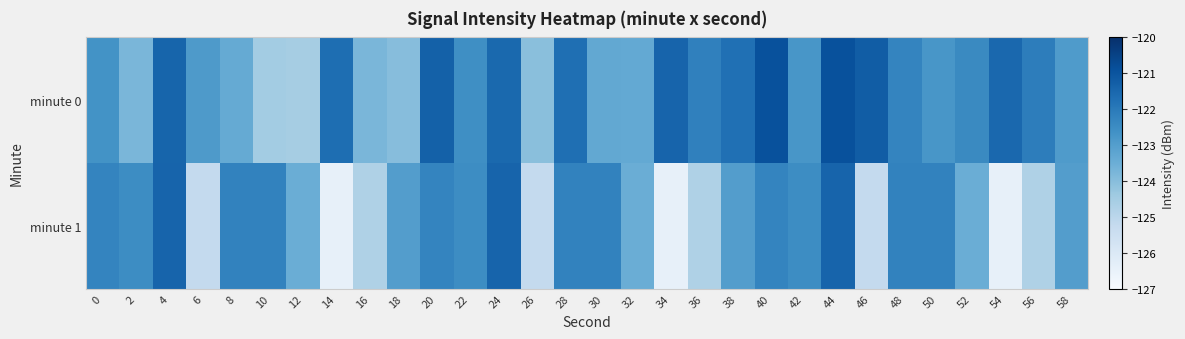

Which series has the widest spread of values?

minute 1